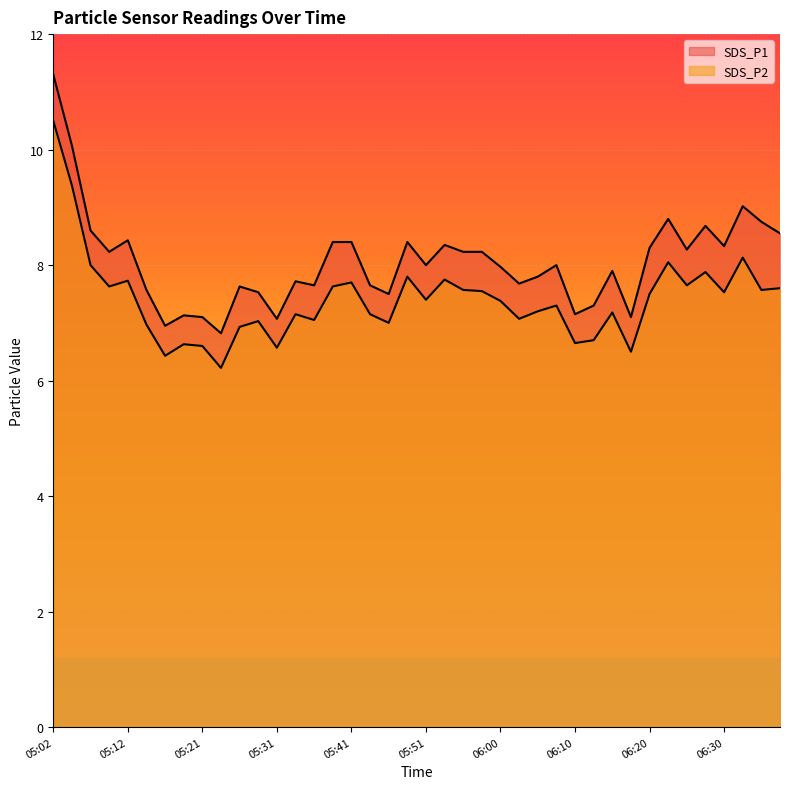

Reading right to left, what are all the values shown in this chart?

SDS_P1: 06:37=8.6	06:35=8.8	06:32=9.0	06:30=8.3	06:27=8.7	06:25=8.3	06:23=8.8	06:20=8.3	06:17=7.1	06:15=7.9	06:13=7.3	06:10=7.2	06:08=8.0	06:05=7.8	06:03=7.7	06:00=8.0	05:58=8.2	05:55=8.2	05:53=8.3	05:51=8.0	05:48=8.4	05:46=7.5	05:43=7.7	05:41=8.4	05:38=8.4	05:36=7.7	05:34=7.7	05:31=7.1	05:29=7.5	05:26=7.6	05:24=6.8	05:21=7.1	05:19=7.1	05:17=7.0	05:14=7.6	05:12=8.4	05:09=8.2	05:07=8.6	05:04=10.1	05:02=11.3
SDS_P2: 06:37=7.6	06:35=7.6	06:32=8.1	06:30=7.5	06:27=7.9	06:25=7.7	06:23=8.1	06:20=7.5	06:17=6.5	06:15=7.2	06:13=6.7	06:10=6.7	06:08=7.3	06:05=7.2	06:03=7.1	06:00=7.4	05:58=7.5	05:55=7.6	05:53=7.8	05:51=7.4	05:48=7.8	05:46=7.0	05:43=7.2	05:41=7.7	05:38=7.6	05:36=7.0	05:34=7.2	05:31=6.6	05:29=7.0	05:26=6.9	05:24=6.2	05:21=6.6	05:19=6.6	05:17=6.4	05:14=7.0	05:12=7.7	05:09=7.6	05:07=8.0	05:04=9.4	05:02=10.5